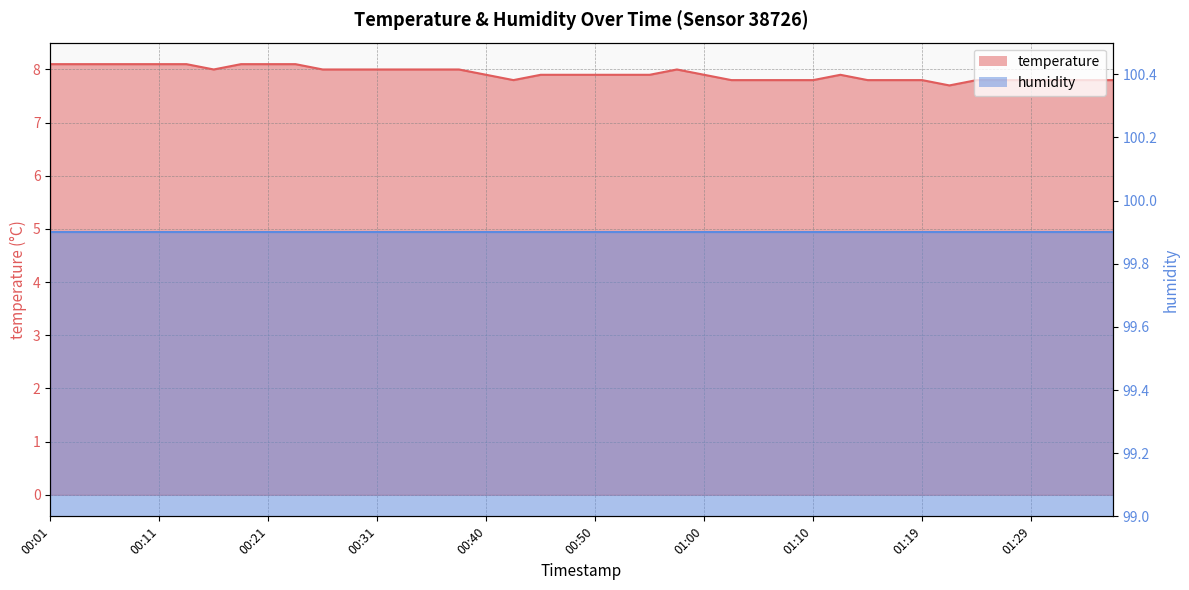

What is the change in value from 00:33 to 01:14?

-0.2